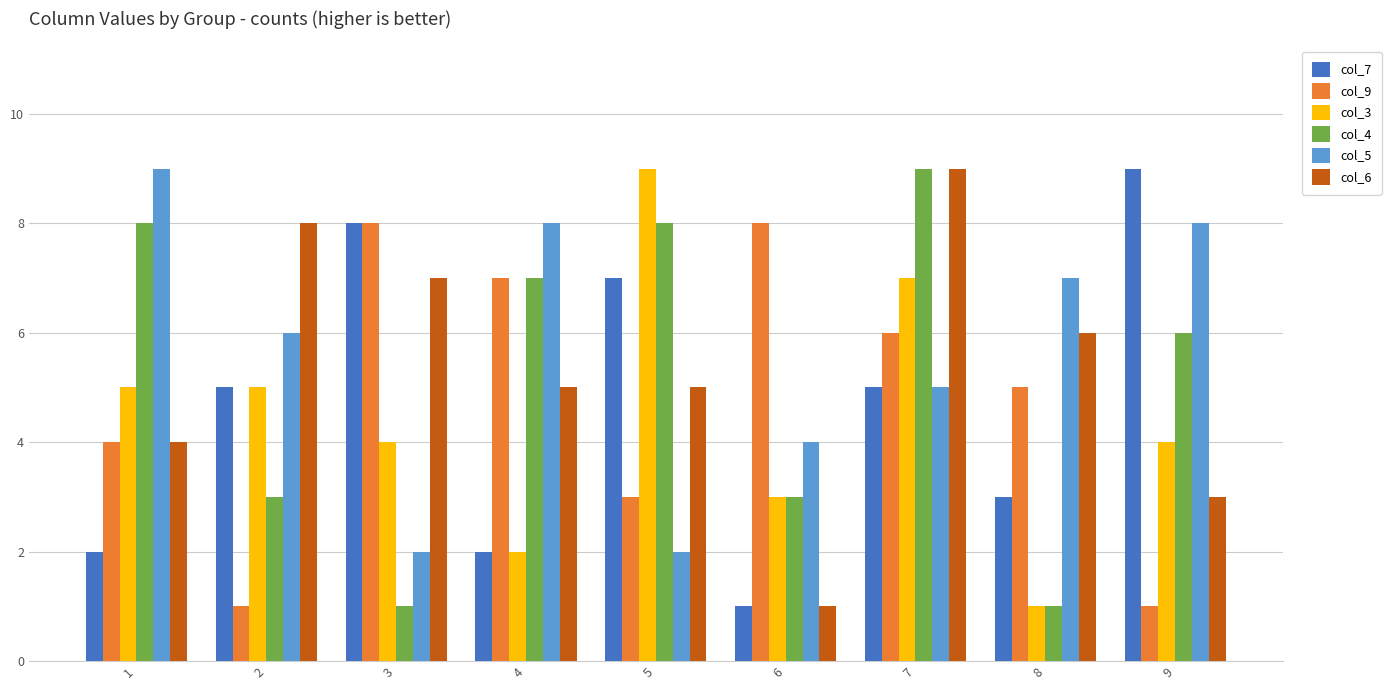

What is the greatest value displayed?

9